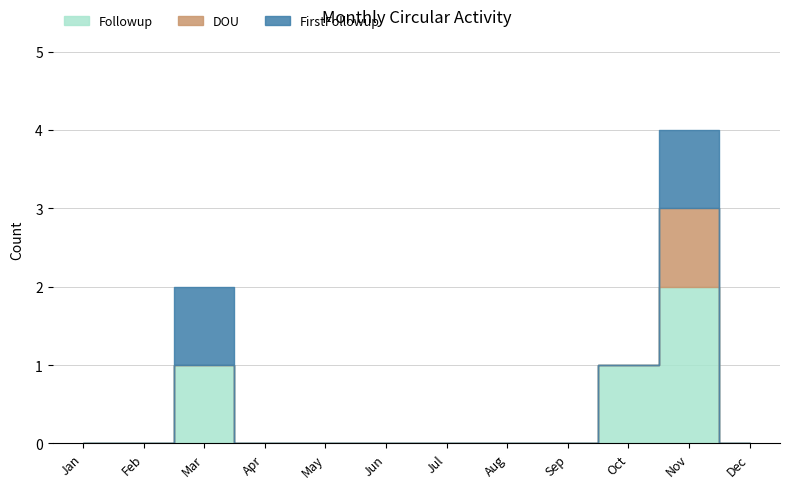

Reading left to right, what are all the values shown in this chart?

Followup: 0	0	1	0	0	0	0	0	0	1	2	0
DOU: 0	0	0	0	0	0	0	0	0	0	1	0
FirstFollowup: 0	0	1	0	0	0	0	0	0	0	1	0